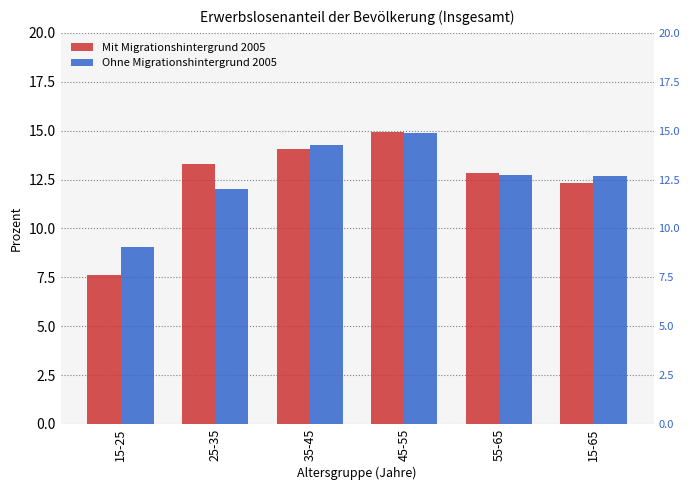

Where is Mit Migrationshintergrund 2005 nearest to the value 11?

15-65